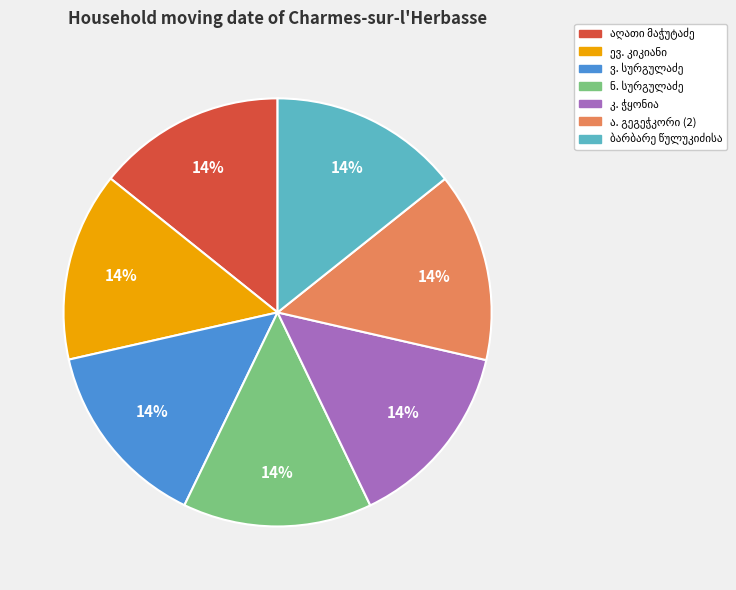

Is there any slice that represents more than half of the pie?

No